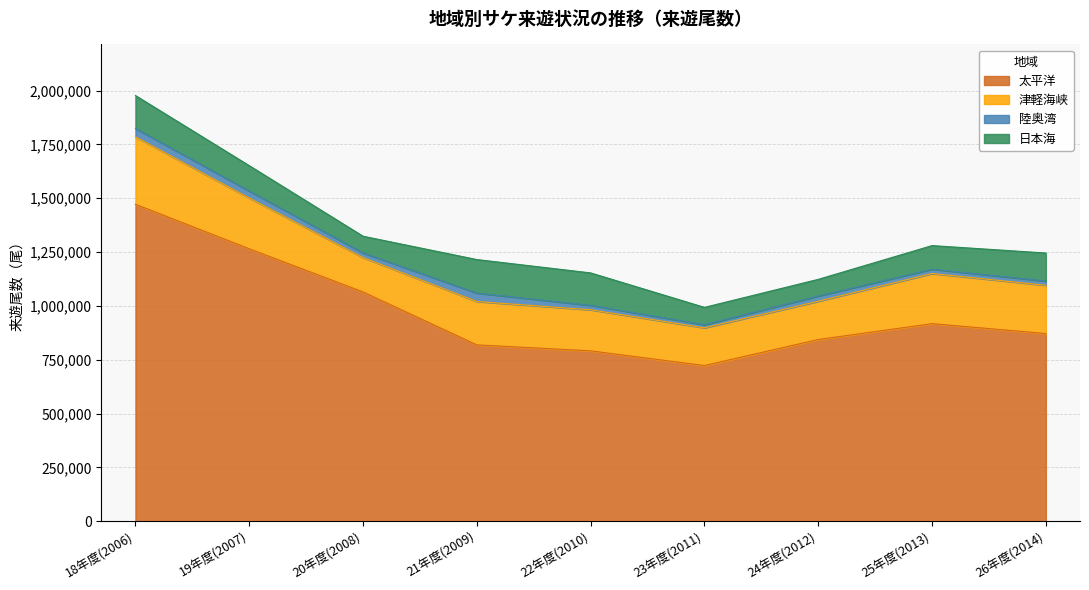

True or false: 津軽海峡 and 太平洋 intersect in this chart.

False